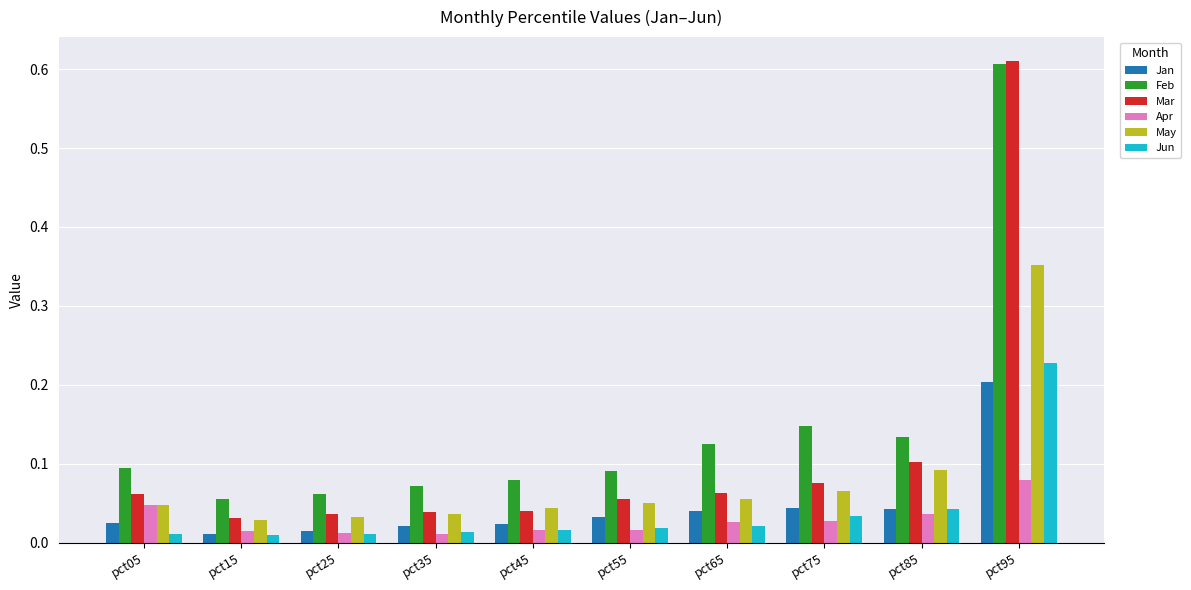

How many Feb values are between 0 and 1?

10